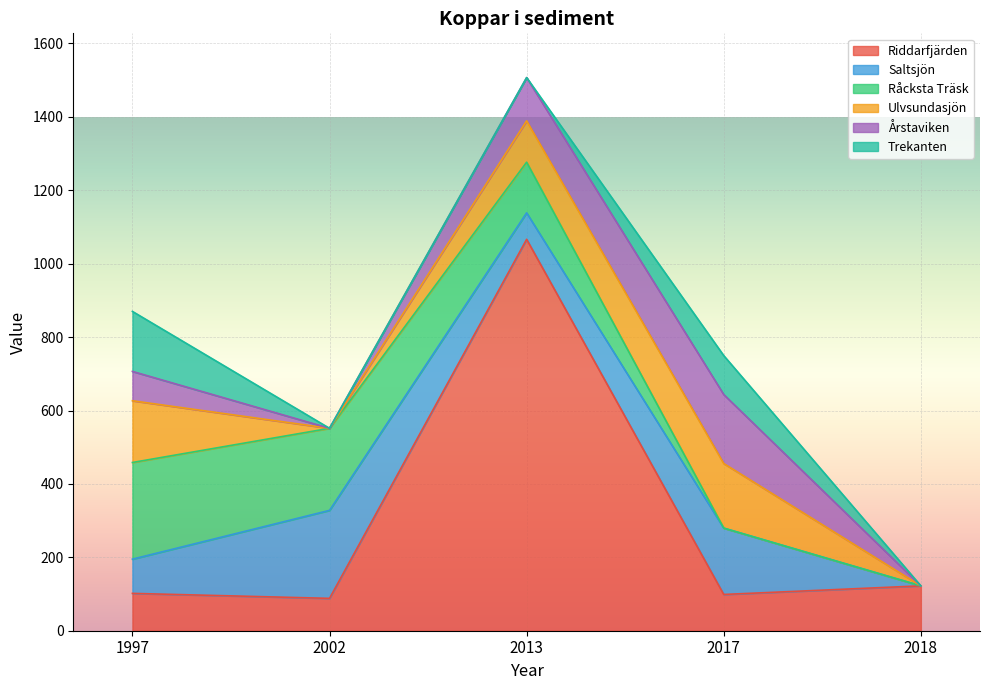

In Årstaviken, how many points are lower than both neighbors (excluding endpoints)?

1